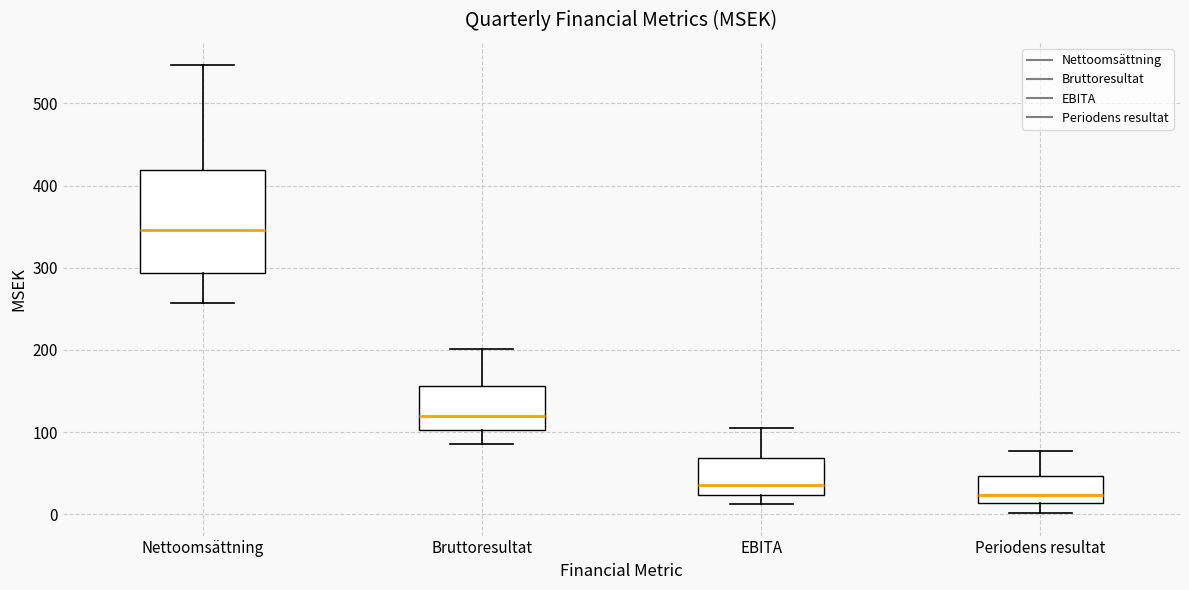

Reading left to right, transcribe this box plot: for each box, give where its median line is, the range the box spans, and where its two whiskers end, as read against the y-axis. The values are not printed on the chart, so give them approximately, as read against the axis.

Nettoomsättning: median 350, box 290 to 420, whiskers 260 to 550
Bruttoresultat: median 120, box 100 to 160, whiskers 90 to 200
EBITA: median 40, box 20 to 70, whiskers 10 to 110
Periodens resultat: median 20, box 10 to 50, whiskers 0 to 80